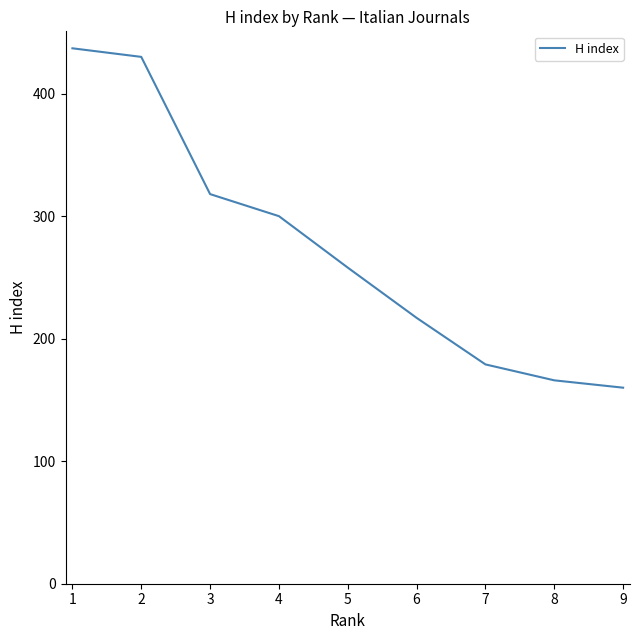

Reading left to right, list all the values displayed in this chart.

437	430	318	300	258	217	179	166	160